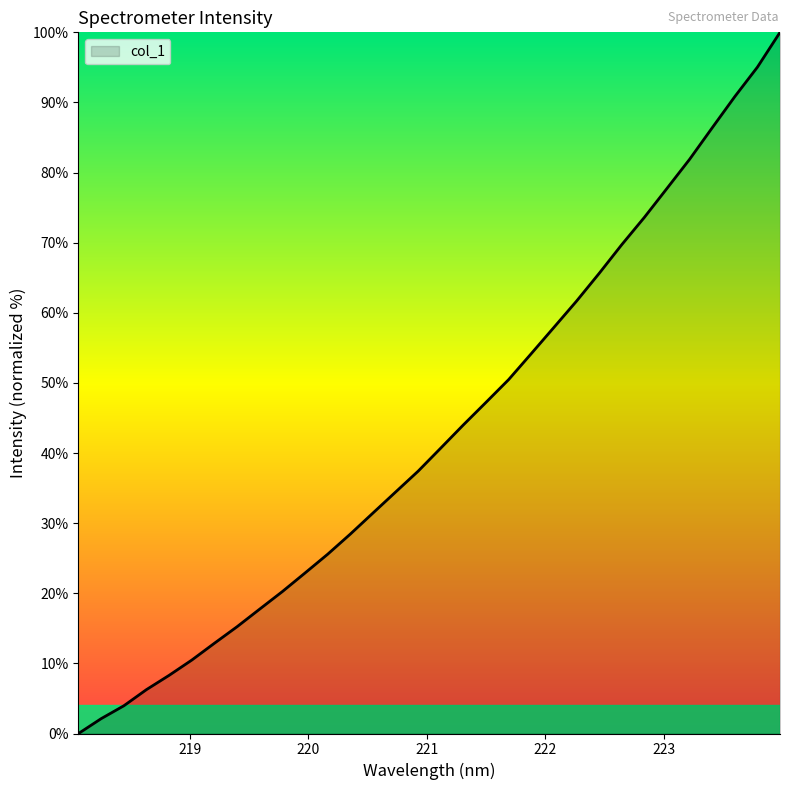

What is the difference between the maximum and minimum values?

100.0